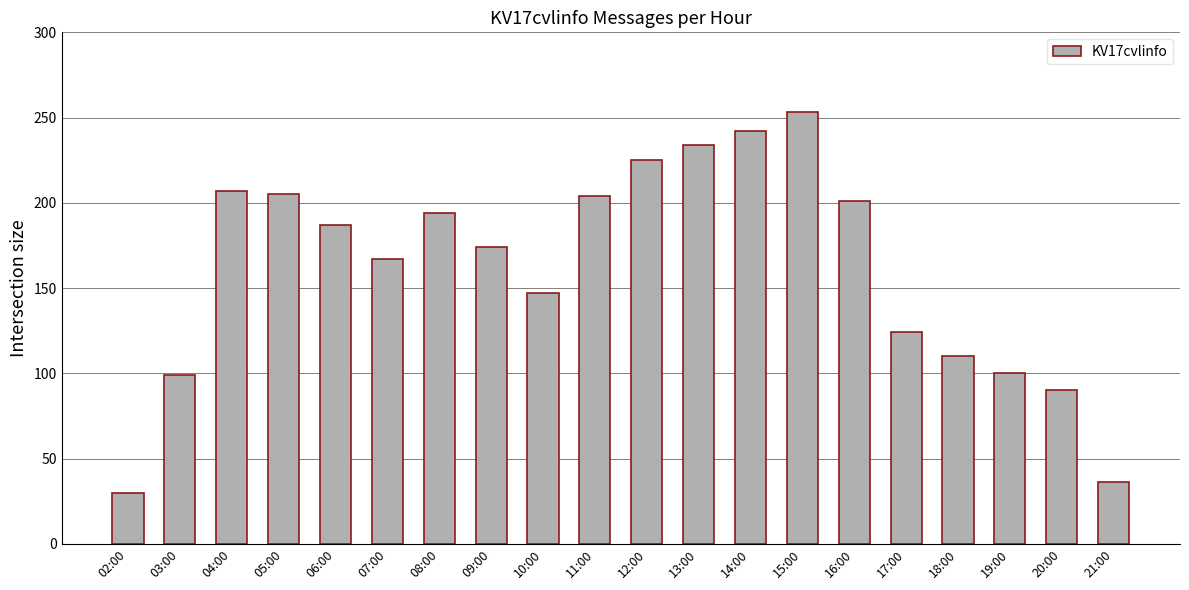

Does the chart contain any negative values?

No